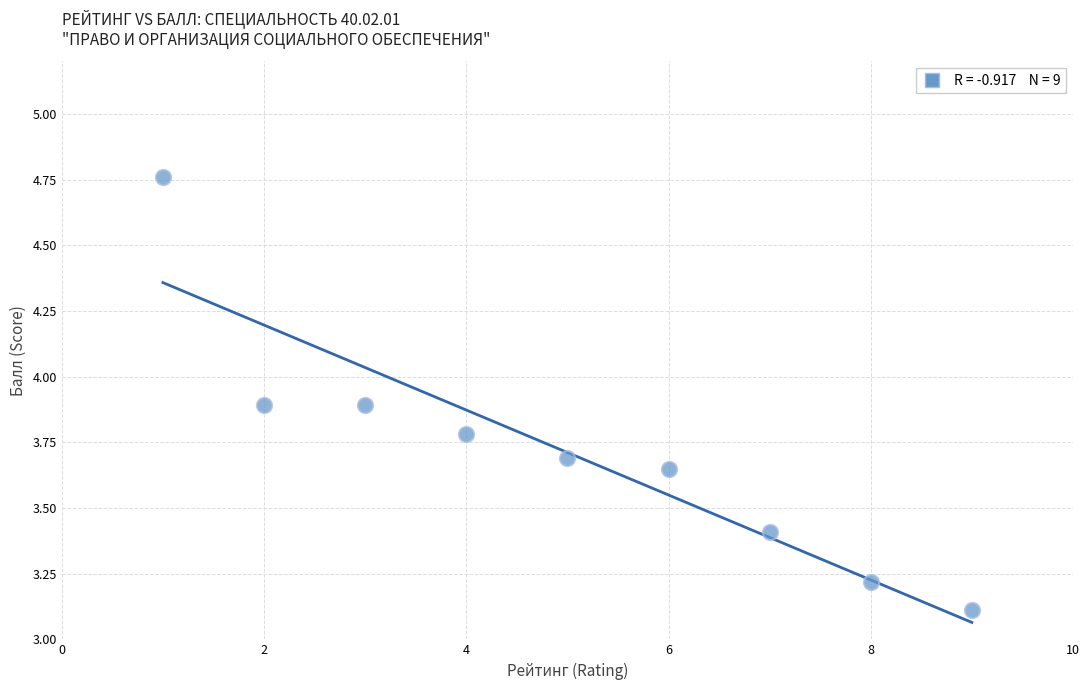

What is the average Y value?

3.7